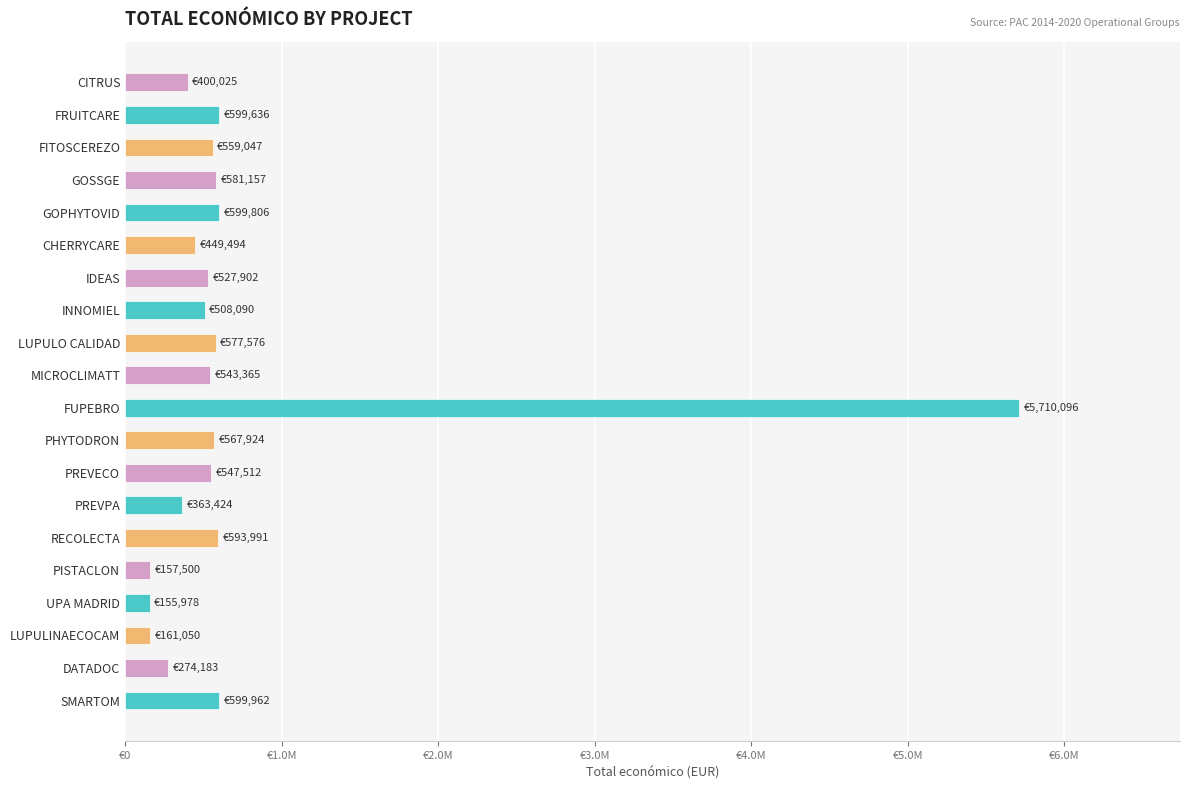

Are the bars horizontal?

Yes